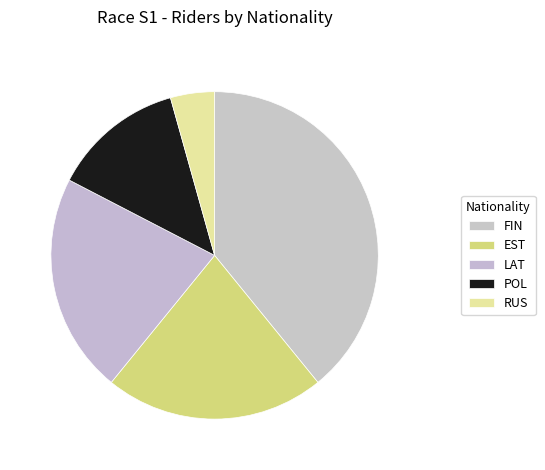

To the nearest percent, what percentage of the pie is EST?

22%